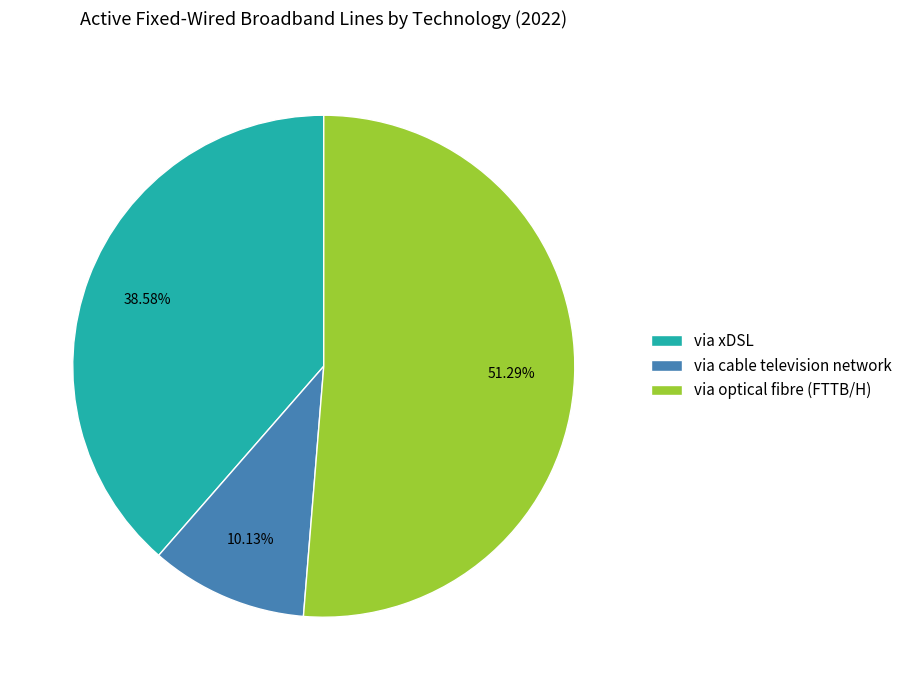

To the nearest percent, what percentage of the pie is via optical fibre (FTTB/H)?

51%